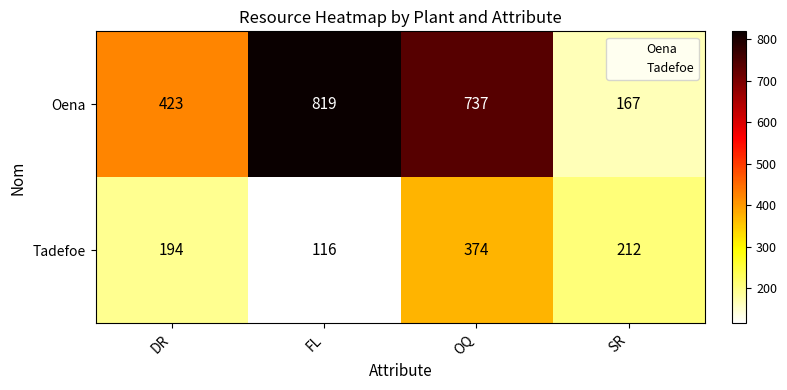

At OQ, list the series in order from largest to smallest.

Oena, Tadefoe